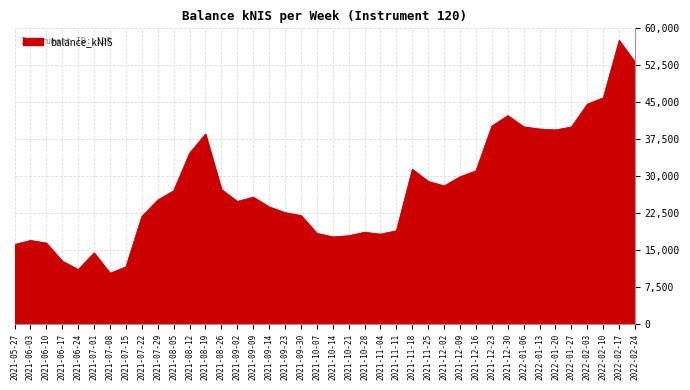

Where does the data first go above 25757?

2021-08-05